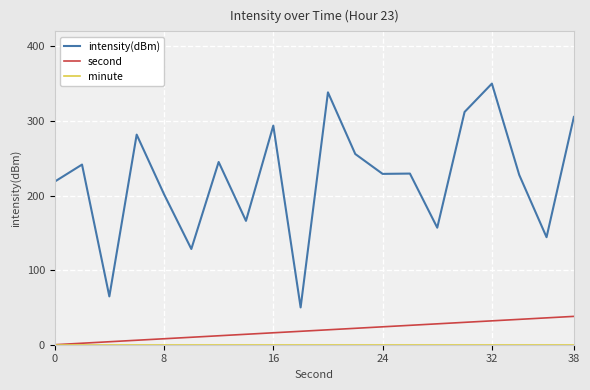

What is the average value of the second series?

19.0